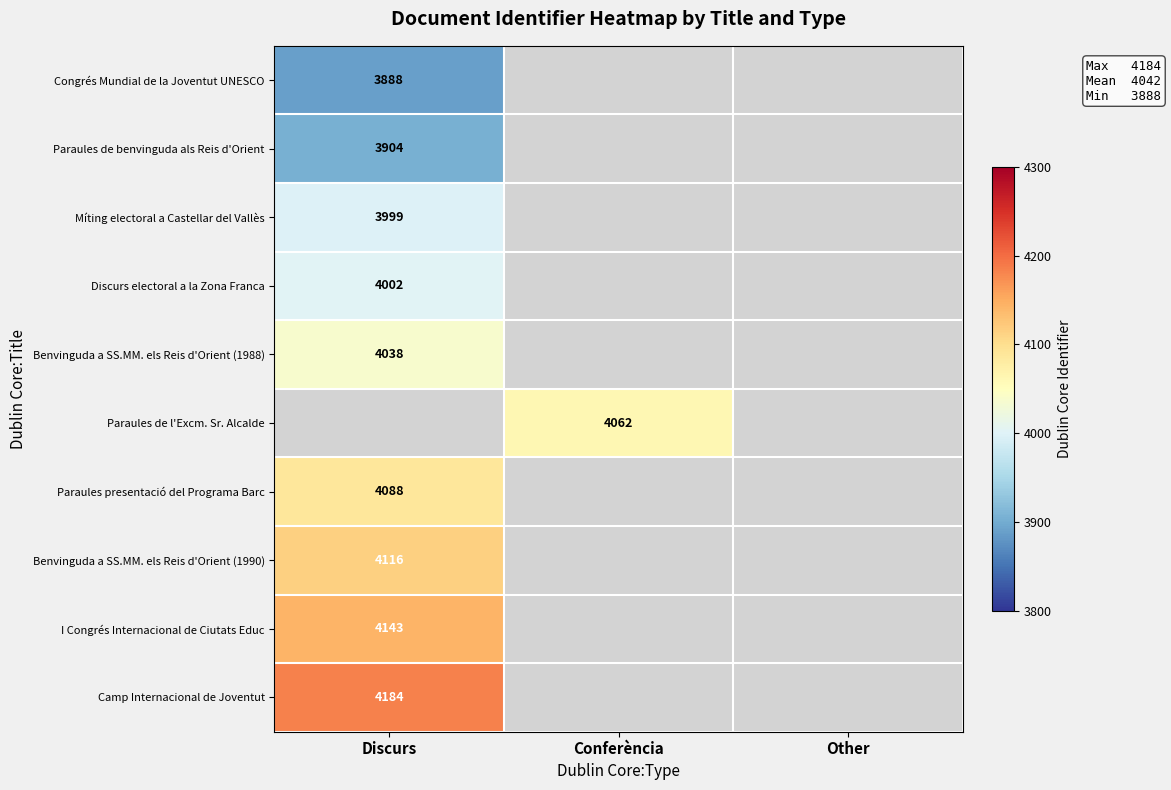

The value of Paraules presentació del Programa Barc at Discurs is 4088. True or false?

True